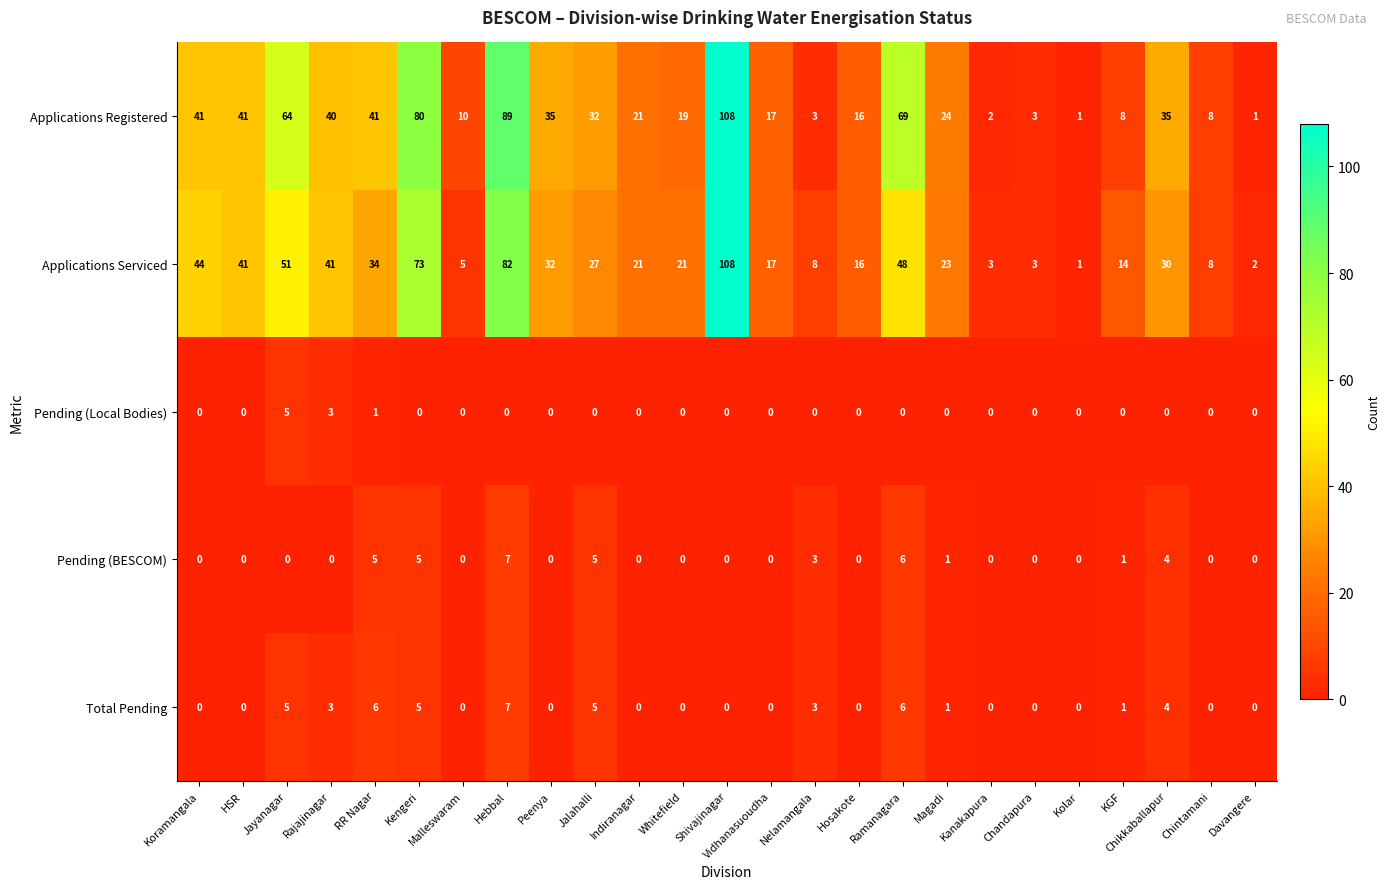

Where does the Applications Serviced series first go above 23?

Koramangala